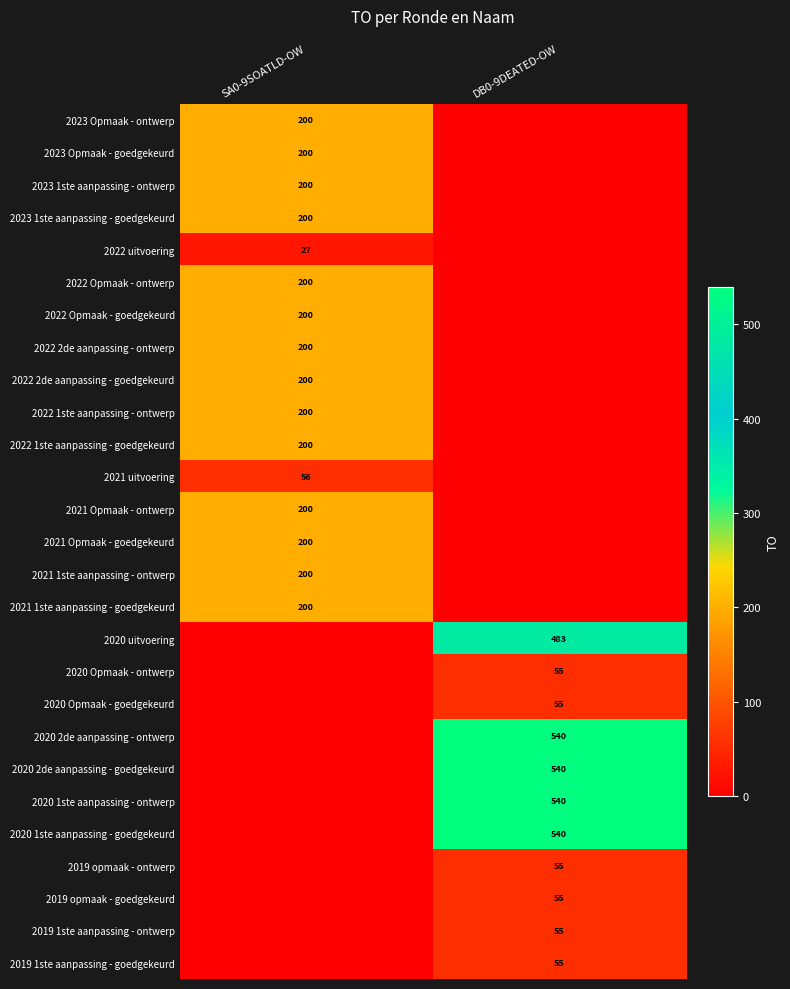

At which category is the sum across all series the highest?

DB0-9DEATED-OW